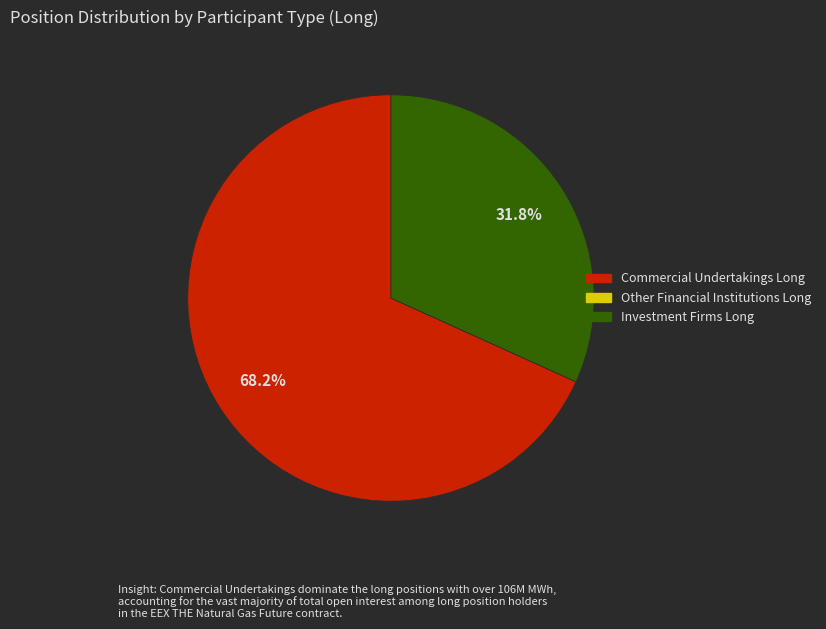

True or false: Investment Firms Long accounts for 43% of the total.

False